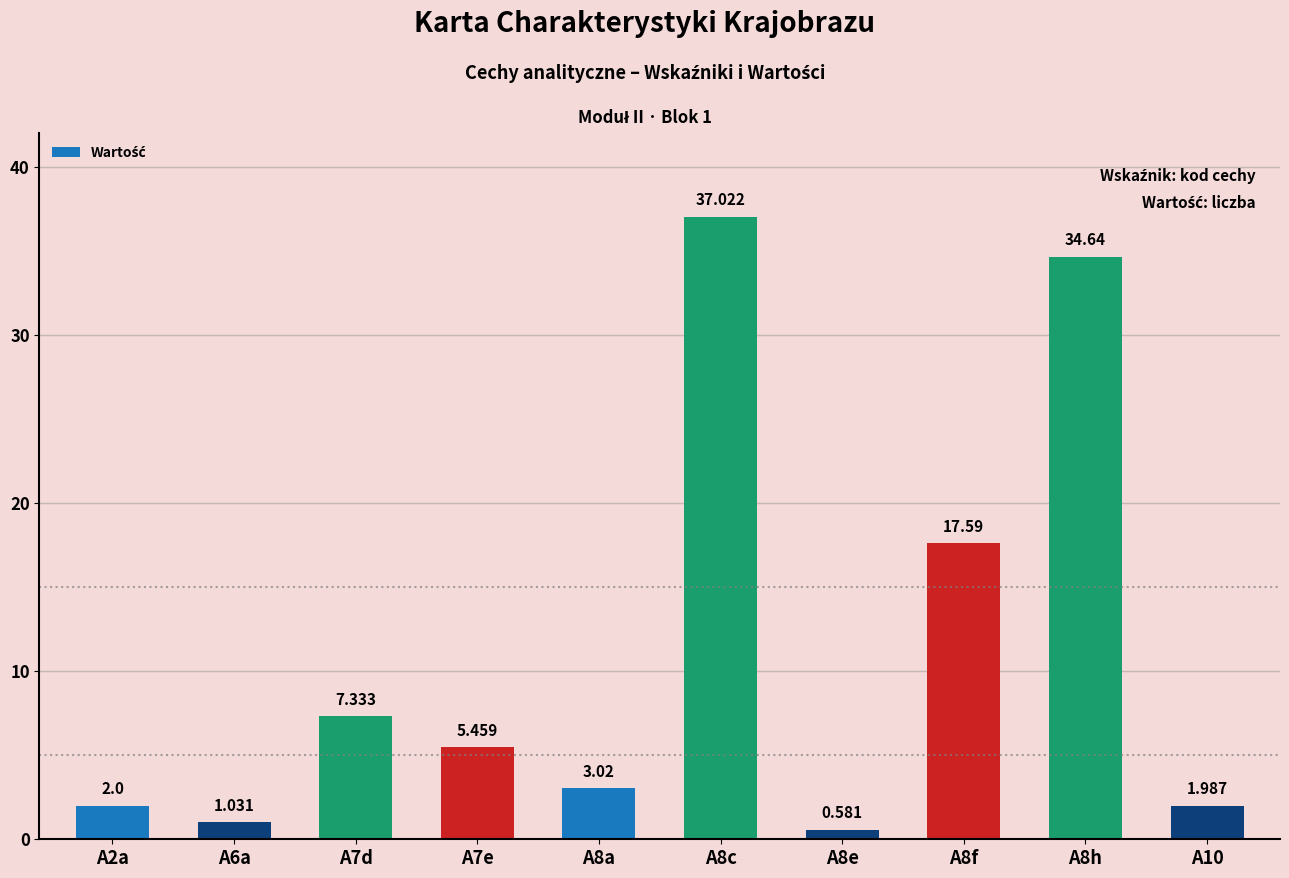

What is the change in value from A6a to A8c?

+36.0